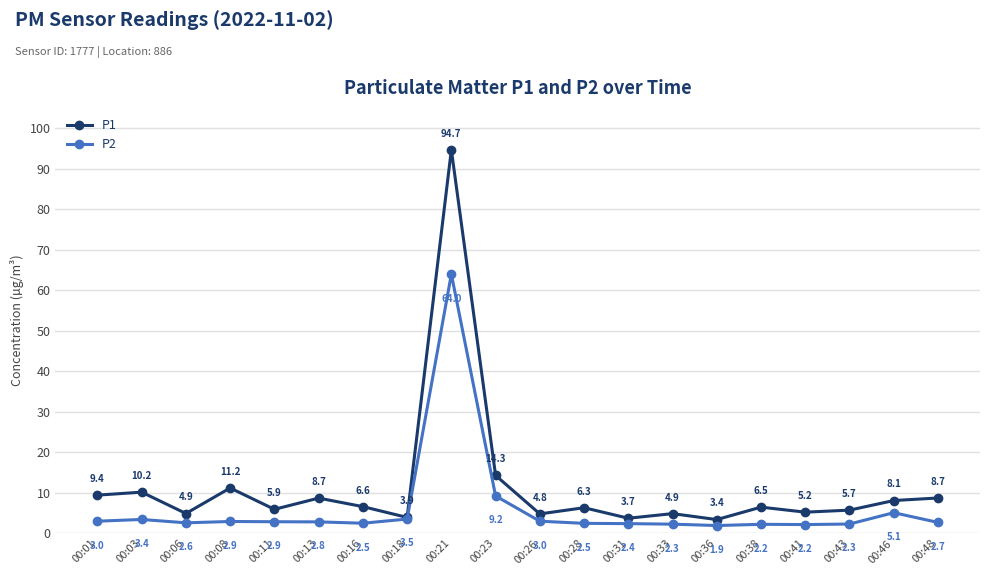

How many interior local valleys does the P2 series have?

4